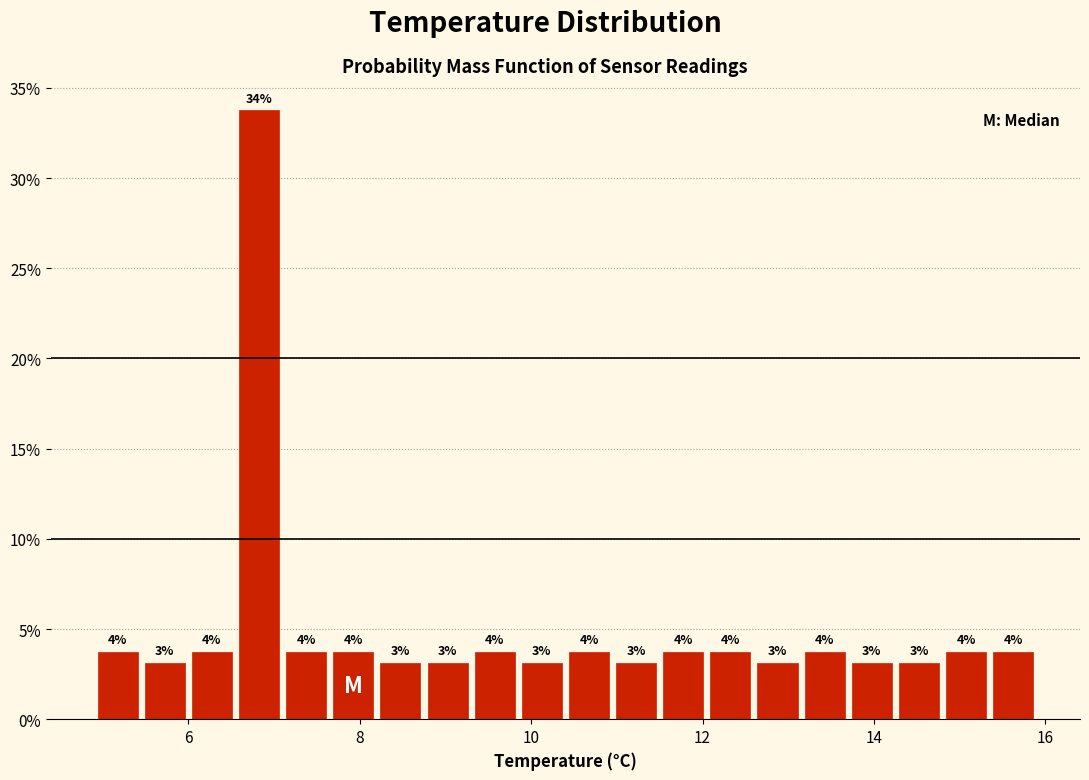

Read against the x-axis, roughly where is the centre of the tallest bar?

6.8